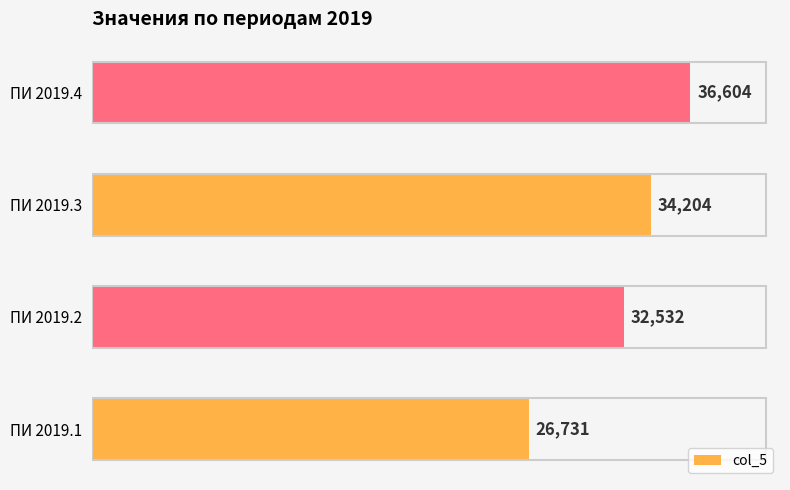

Reading bottom to top, transcribe all the data shown in this chart.

ПИ 2019.1=26731	ПИ 2019.2=32532	ПИ 2019.3=34204	ПИ 2019.4=36604